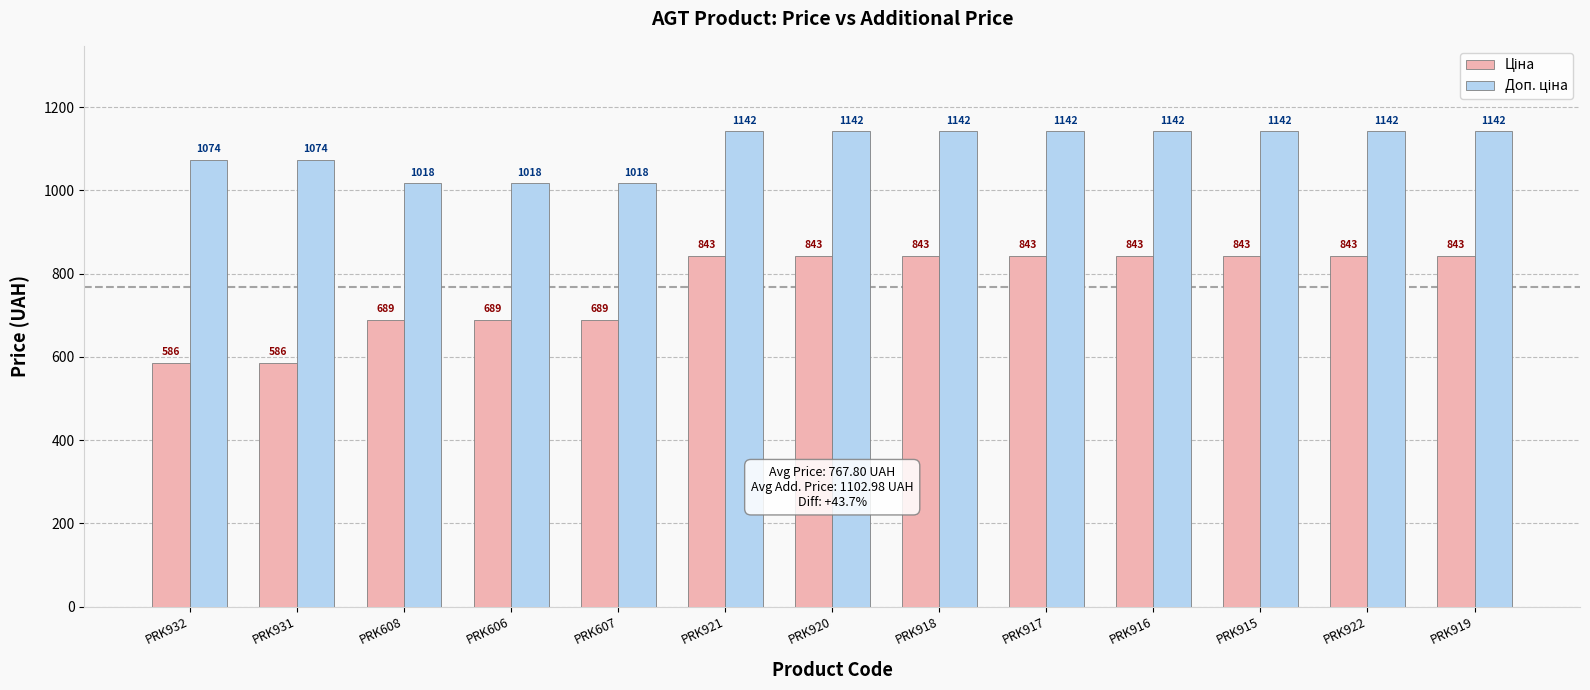

At how many categories does at least one series exceed 1083?

8